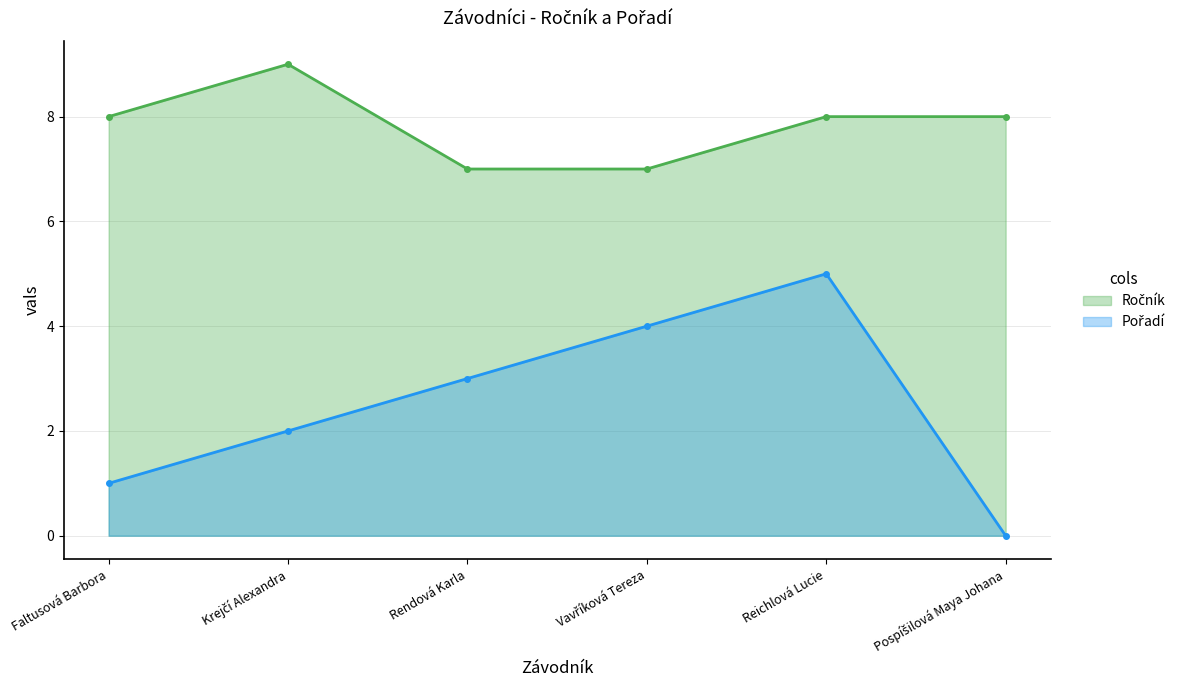

Which label corresponds to the smallest value in the chart?

Pospíšilová Maya Johana